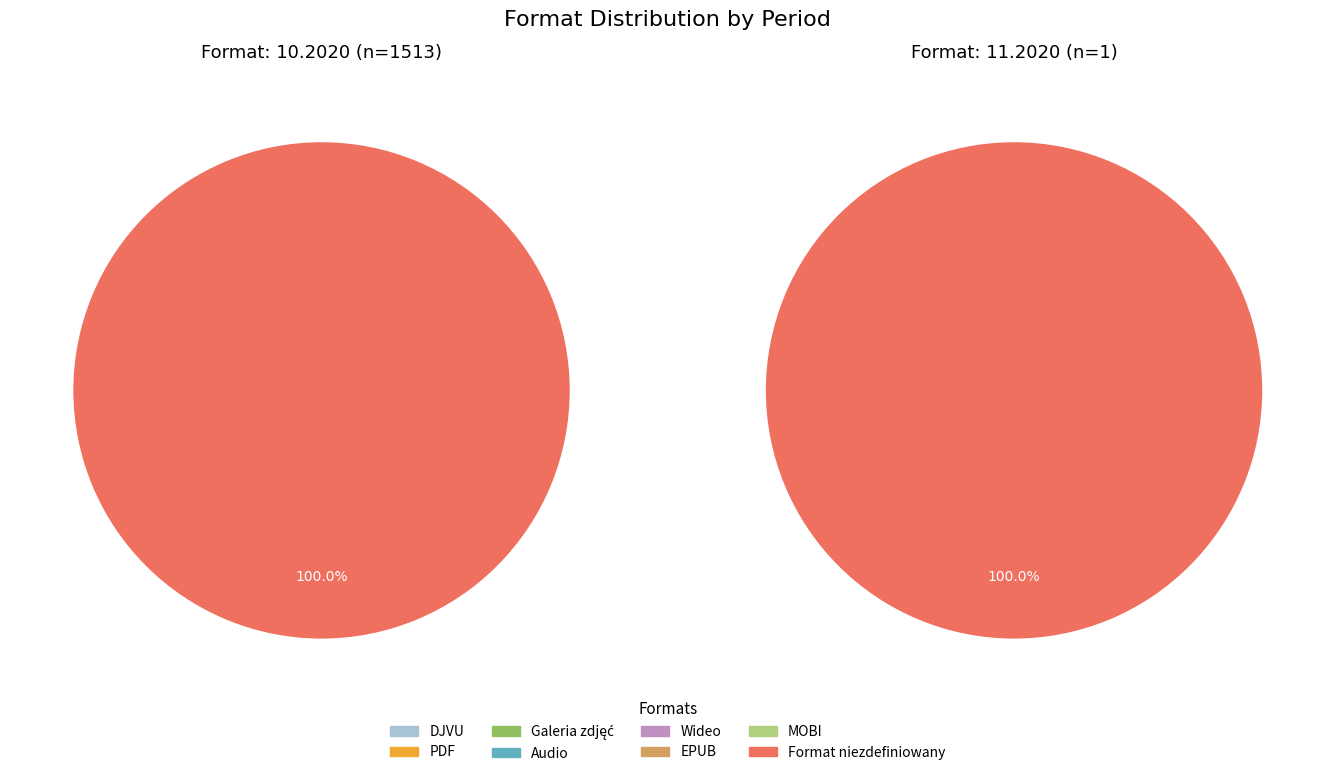

How many segments does this pie chart have?

8